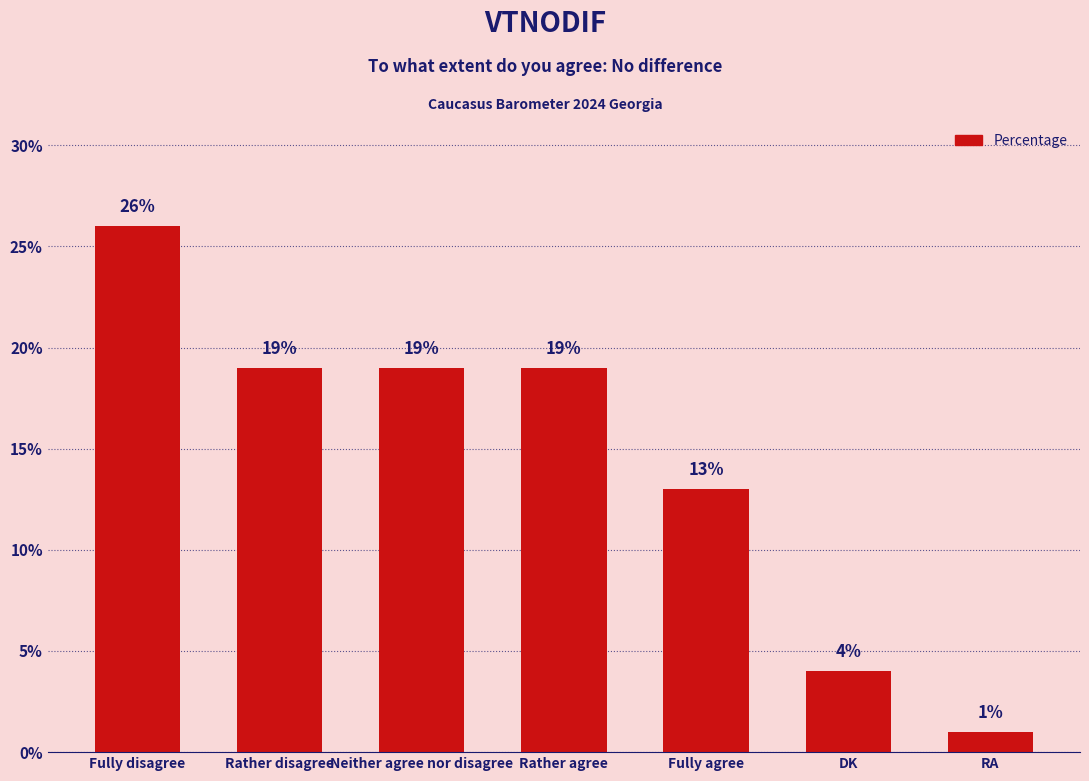

Reading left to right, what are all the values shown in this chart?

26	19	19	19	13	4	1